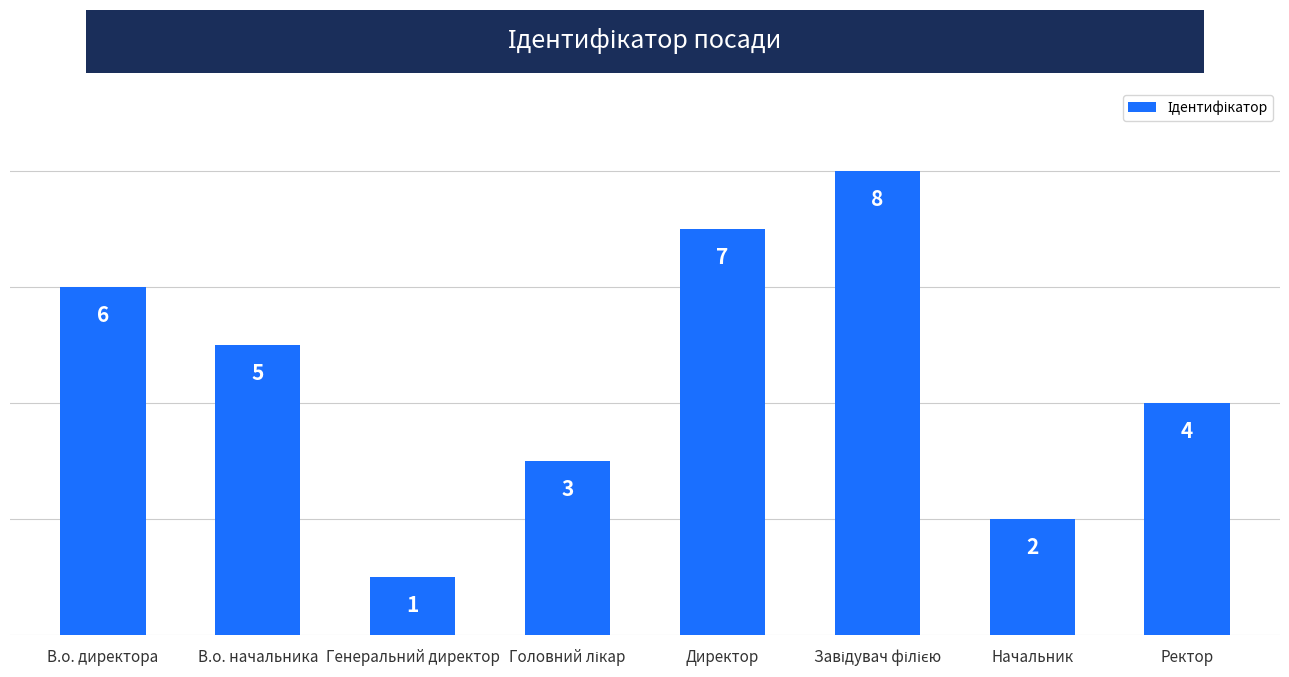

Where is the data nearest to the value 4?

Ректор